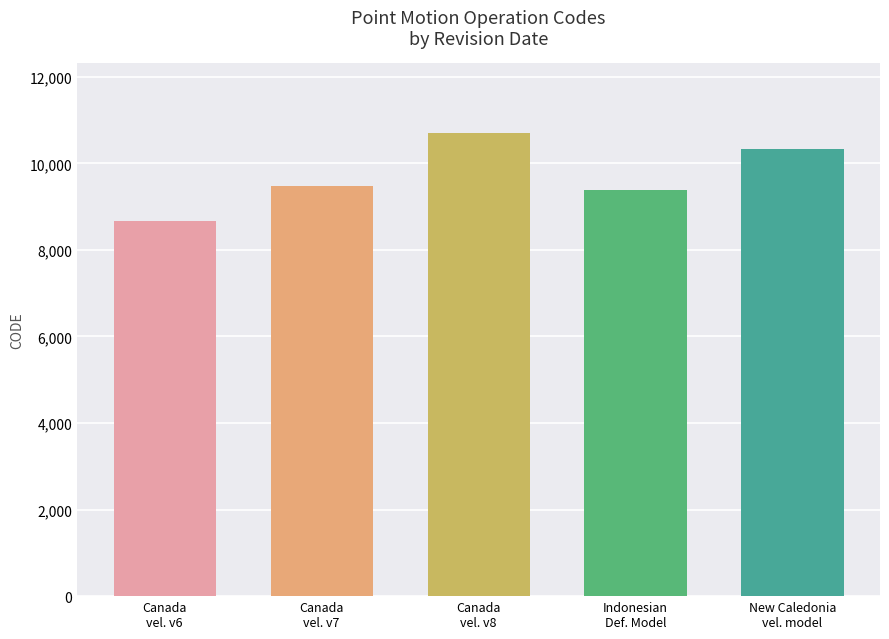

What value does the data have at February 19, 2025
(Canada v8), to the nearest 50?

10700